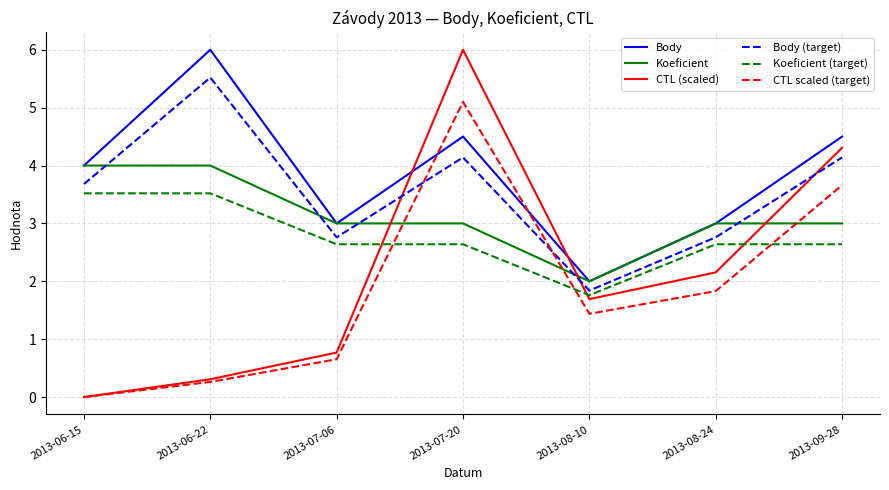

At which label does CTL (scaled) first exceed 1?

2013-07-20